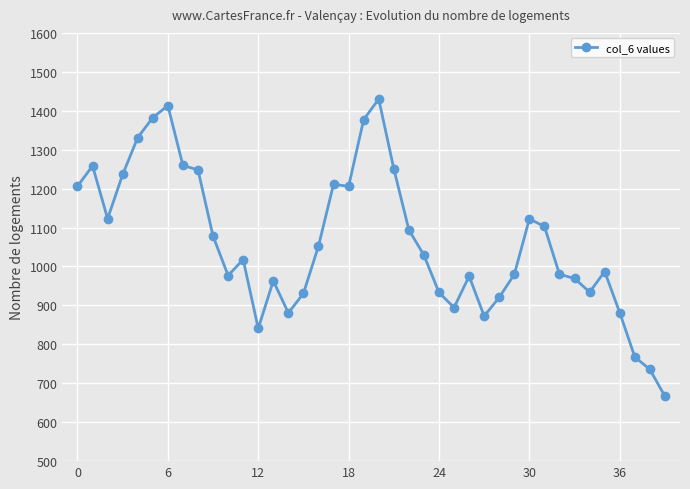

Does the chart display data point markers on the line(s)?

Yes